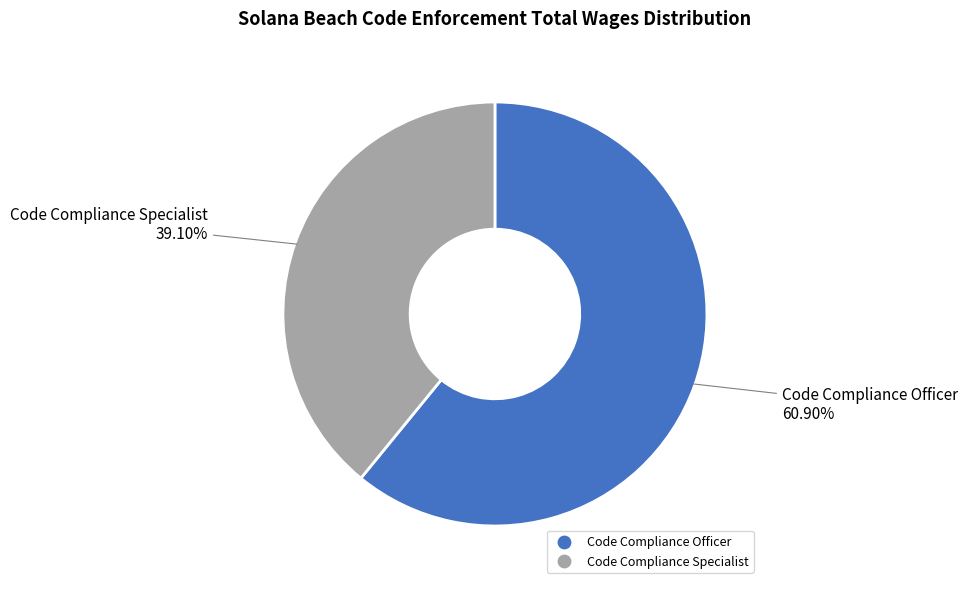

True or false: Code Compliance Specialist accounts for 24% of the total.

False